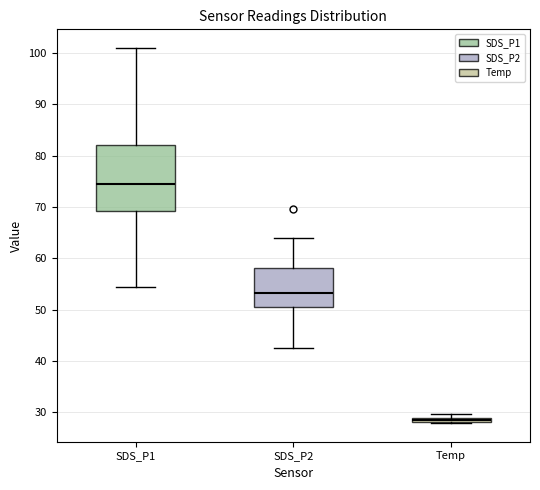

Where does the upper whisker of the box for SDS_P1 end on the y-axis? The values are not printed on the chart, so give them approximately, as read against the axis.

101